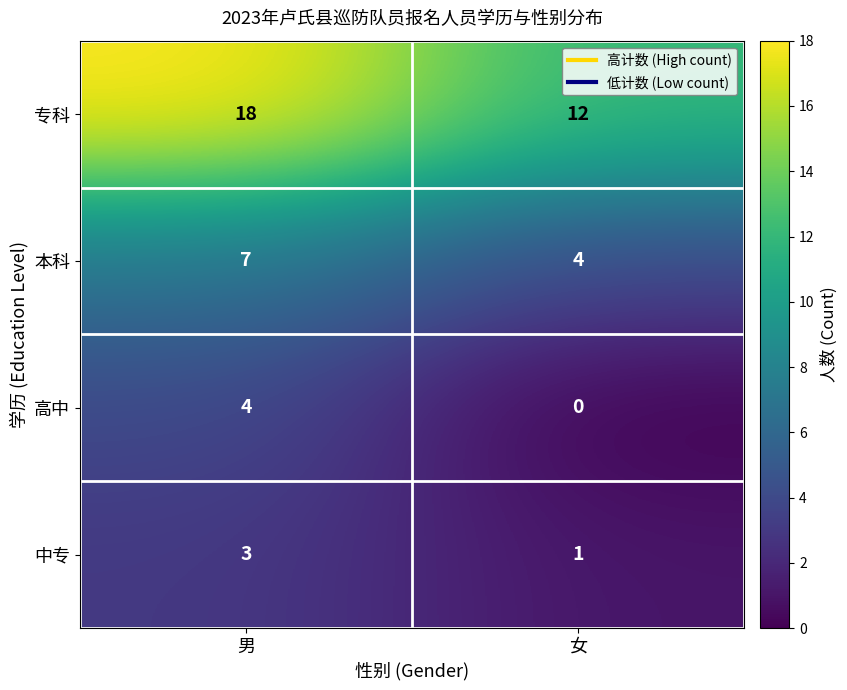

At which category is the sum across all series the highest?

男